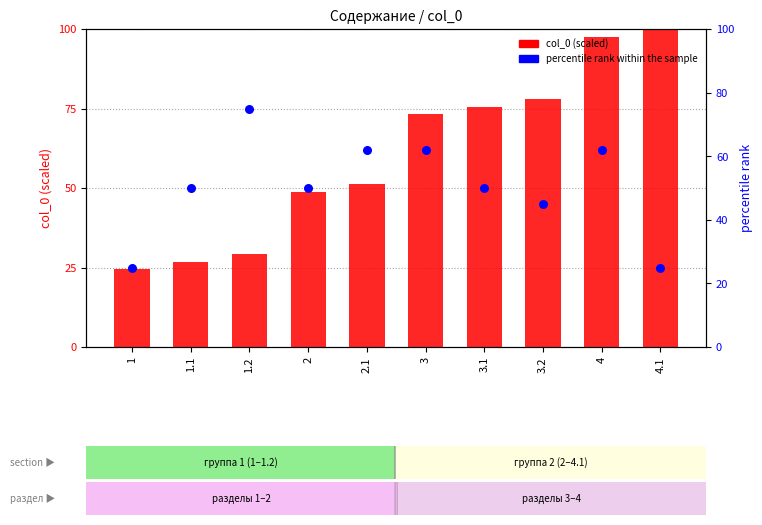

Which series reaches the minimum Y coordinate?

col_0 (scaled)